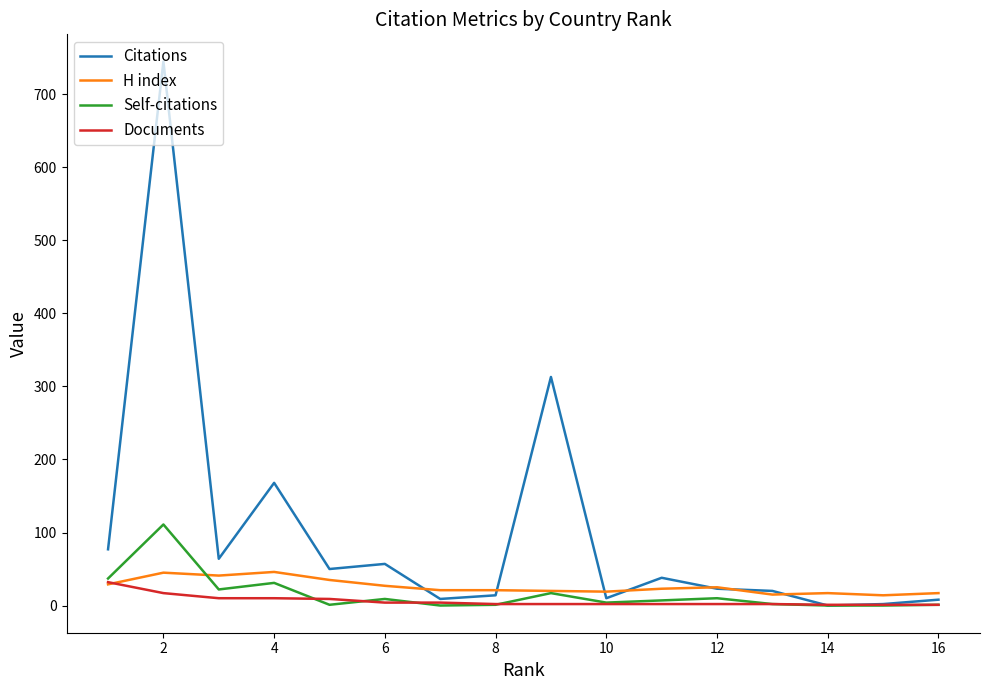

What is the difference between the maximum and minimum values in the H index series?

32